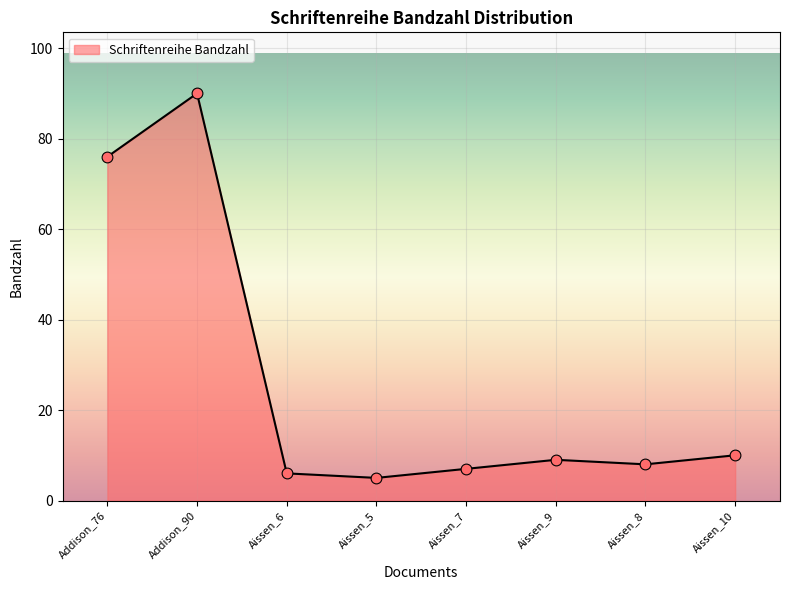

Which has a higher value, Aissen_9 or Aissen_5?

Aissen_9